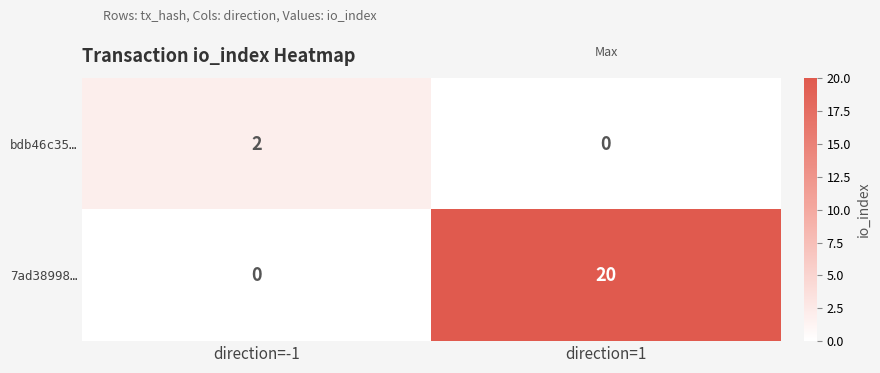

Between direction=-1 and direction=1, which series saw the biggest shift?

7ad38998…